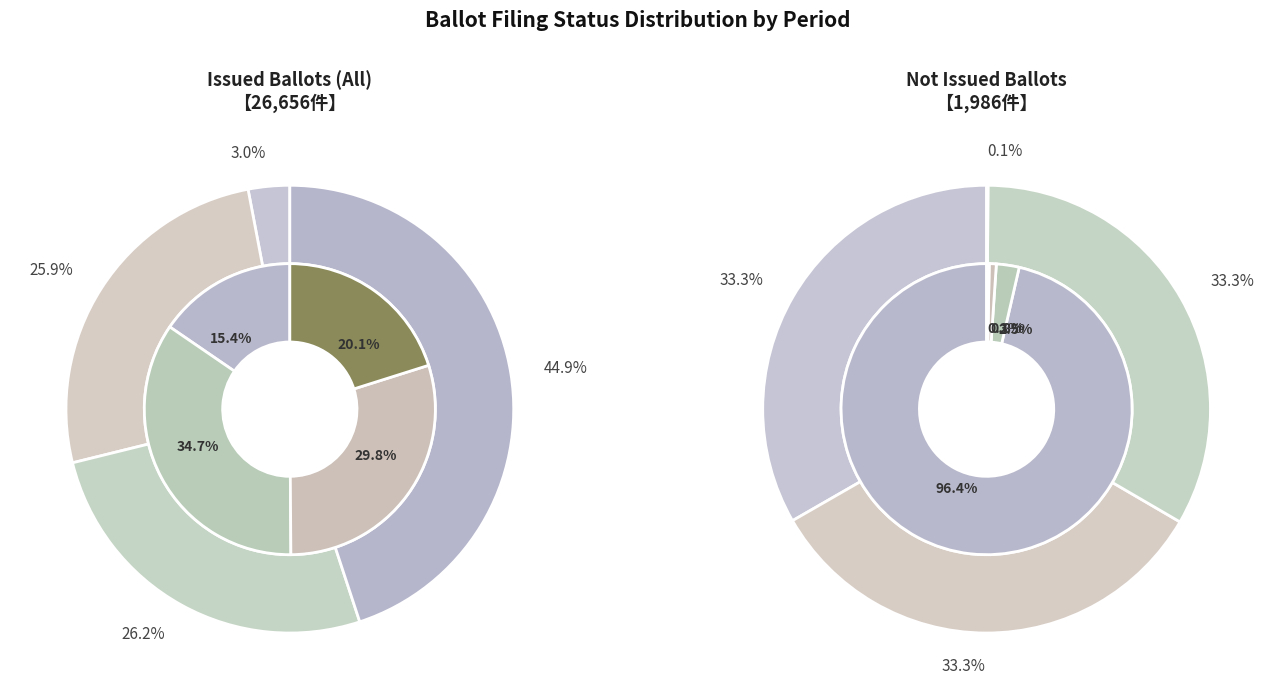

To the nearest percent, what percentage of the pie is 29-Sep?

5%